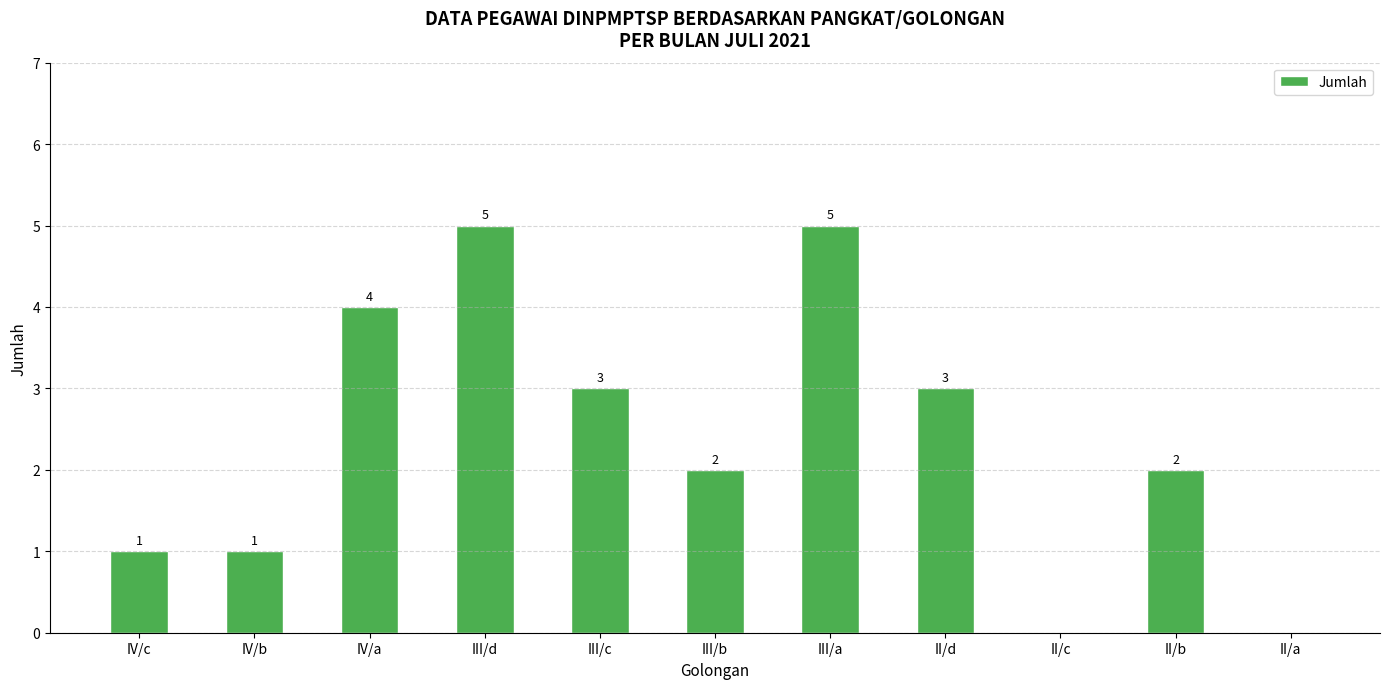

Reading right to left, transcribe all the data shown in this chart.

II/a=0	II/b=2	II/c=0	II/d=3	III/a=5	III/b=2	III/c=3	III/d=5	IV/a=4	IV/b=1	IV/c=1